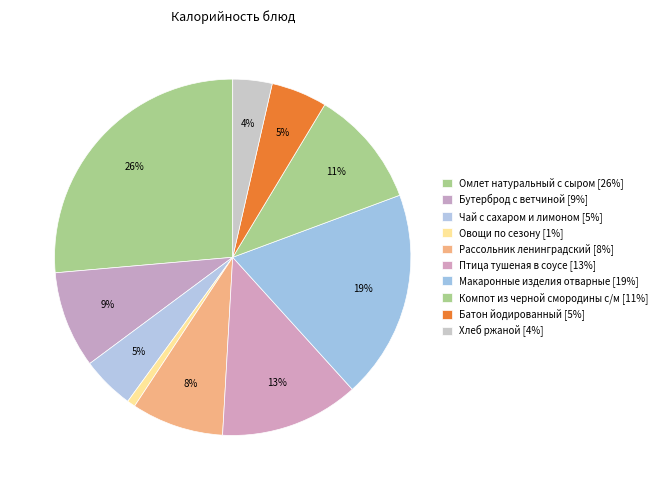

How many slices are in this pie chart?

10